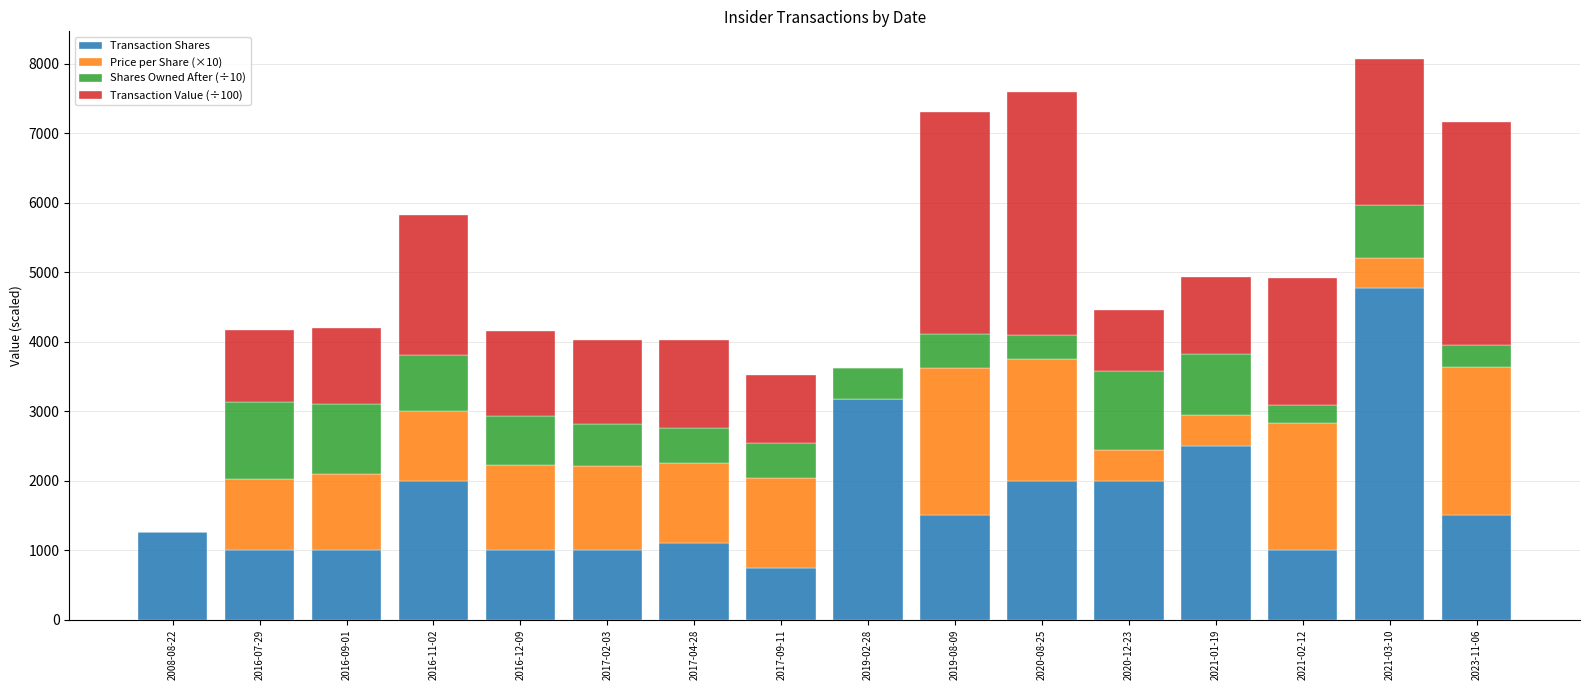

What is the sum of the Transaction Shares values at 2017-09-11 and 2016-07-29?

1750.0